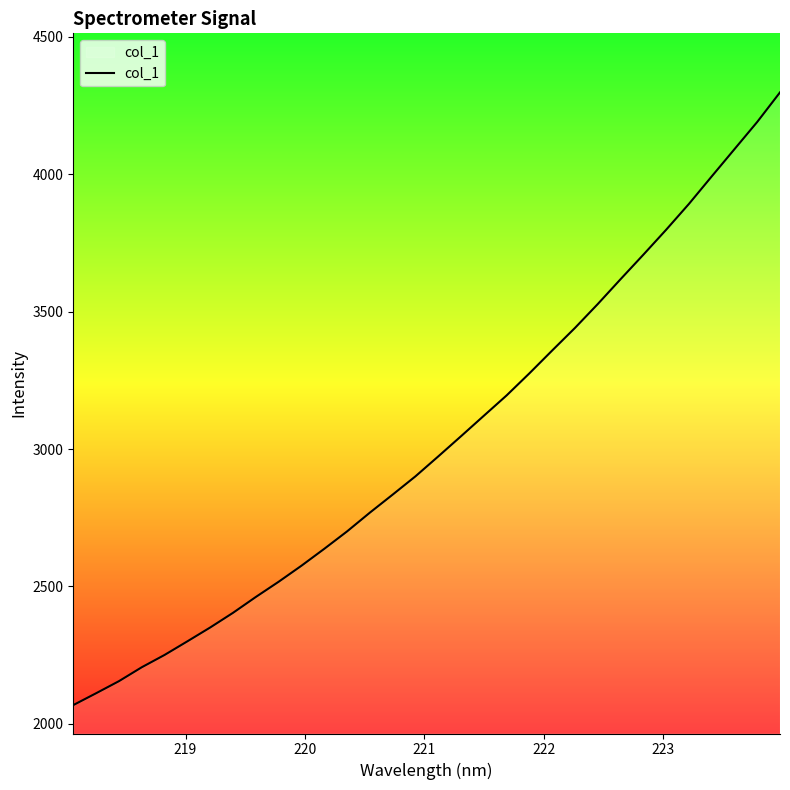

What is the smallest value displayed?

2068.3